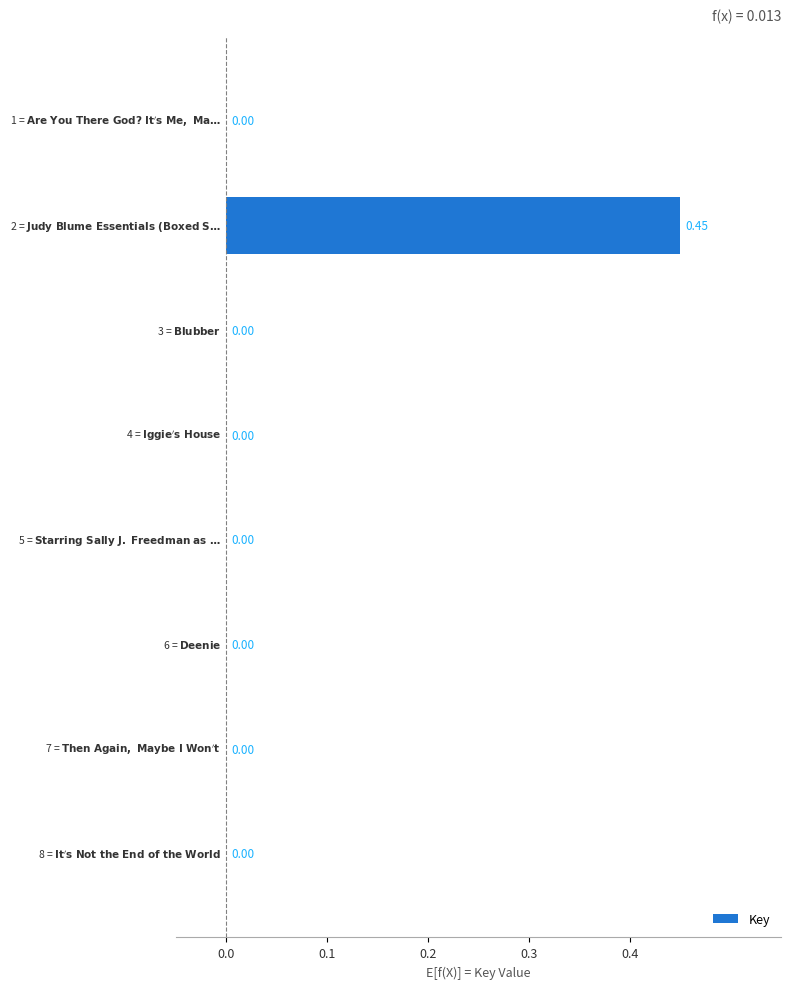

How many series are shown in this chart?

1